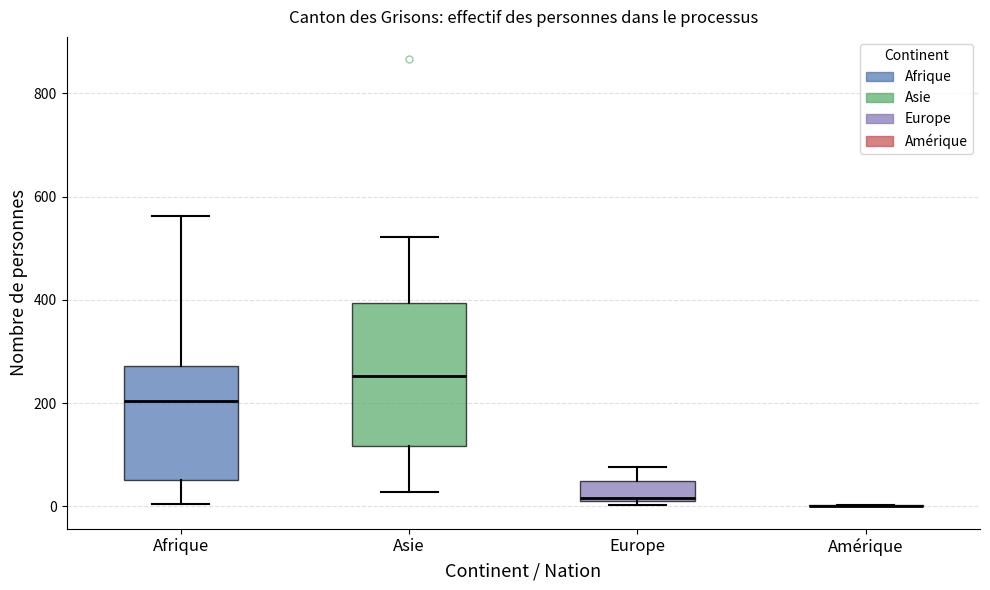

Which box is the tallest, from its lower edge to its upper edge?

Asie